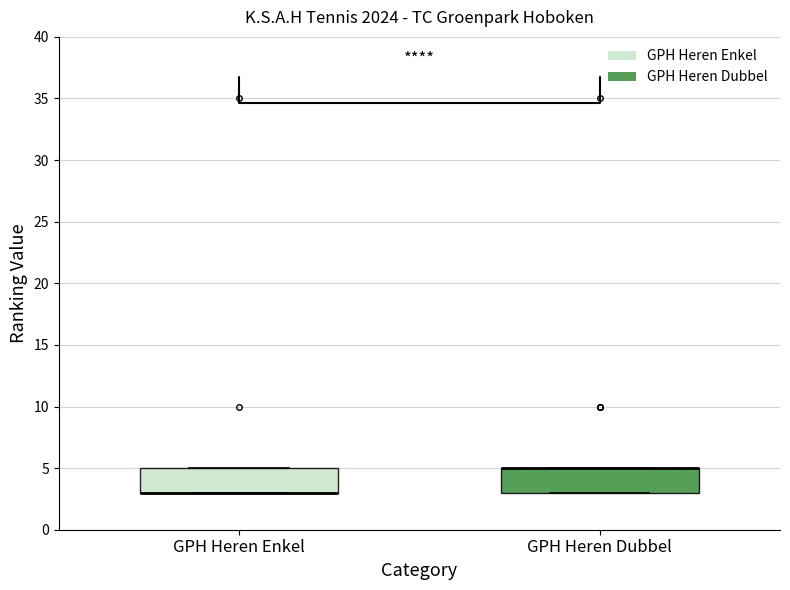

Reading left to right, transcribe this box plot: for each box, give where its median line is, the range the box spans, and where its two whiskers end, as read against the y-axis. The values are not printed on the chart, so give them approximately, as read against the axis.

GPH Heren Enkel: median 3 (drawn on the box's lower edge), box 3 to 5, whiskers 3 to 5
GPH Heren Dubbel: median 5 (drawn on the box's upper edge), box 3 to 5, whiskers 3 to 5